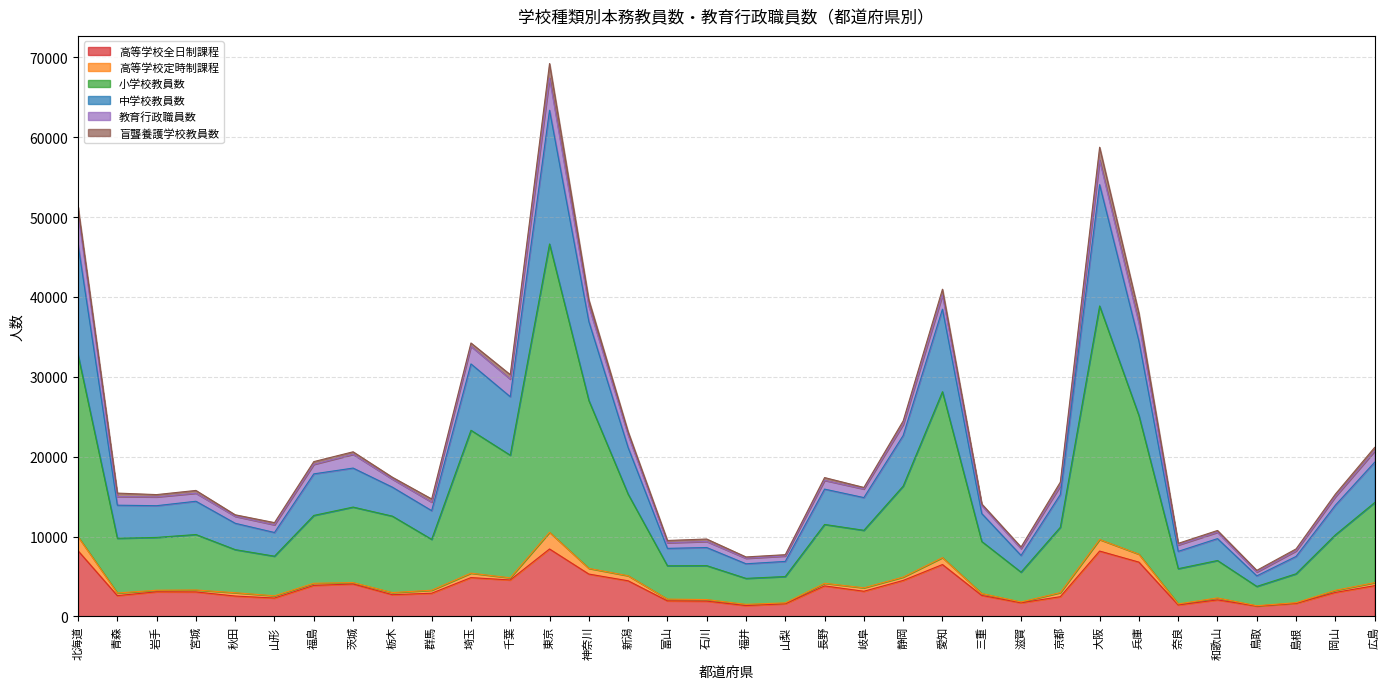

True or false: 高等学校全日制課程 has a value of 2006 at 埼玉.

False